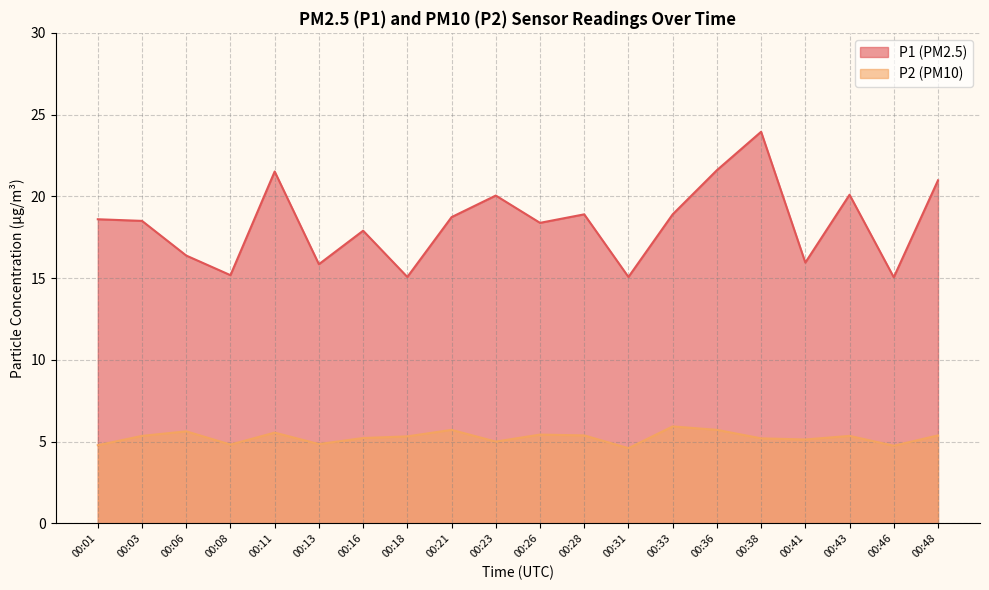

What is the total value across all series at 00:03?

23.9